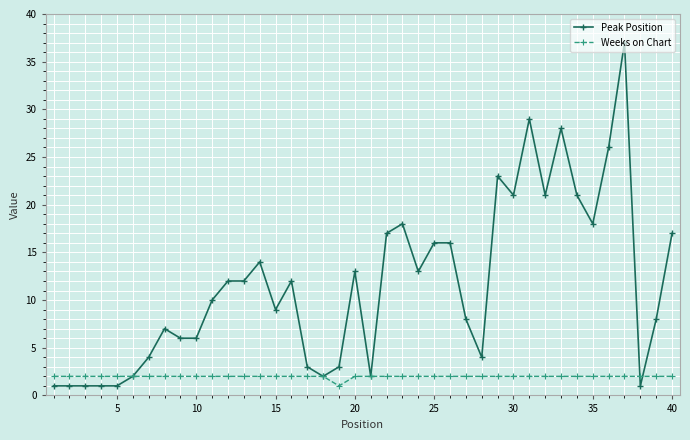

What is the difference between the second highest and minimum values in the Peak Position series?

28